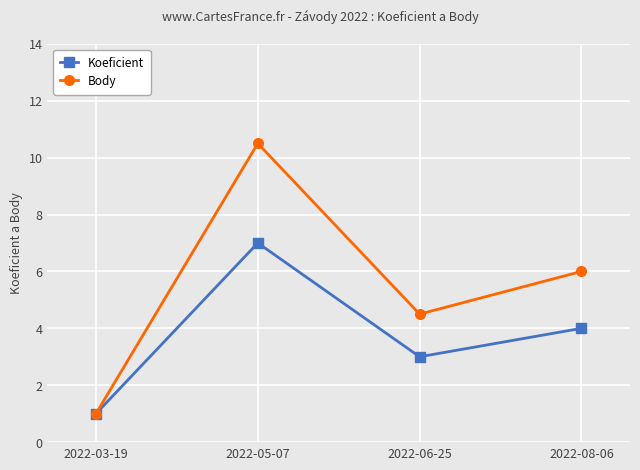

Does the chart have visible grid lines?

Yes